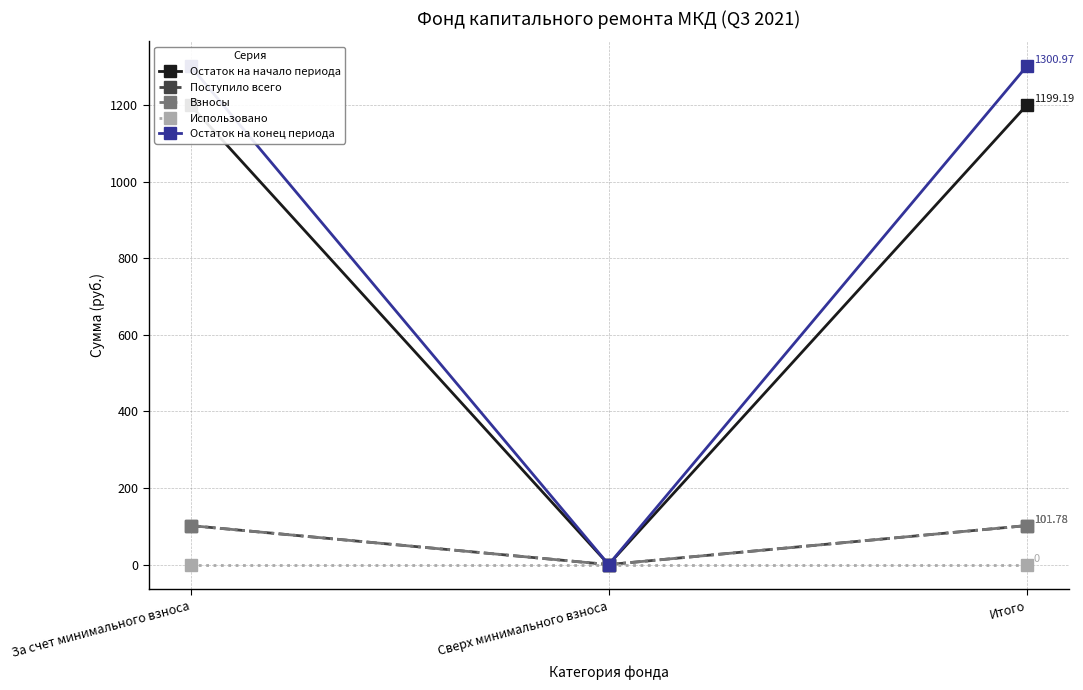

At which category is the sum across all series the highest?

За счет минимального взноса